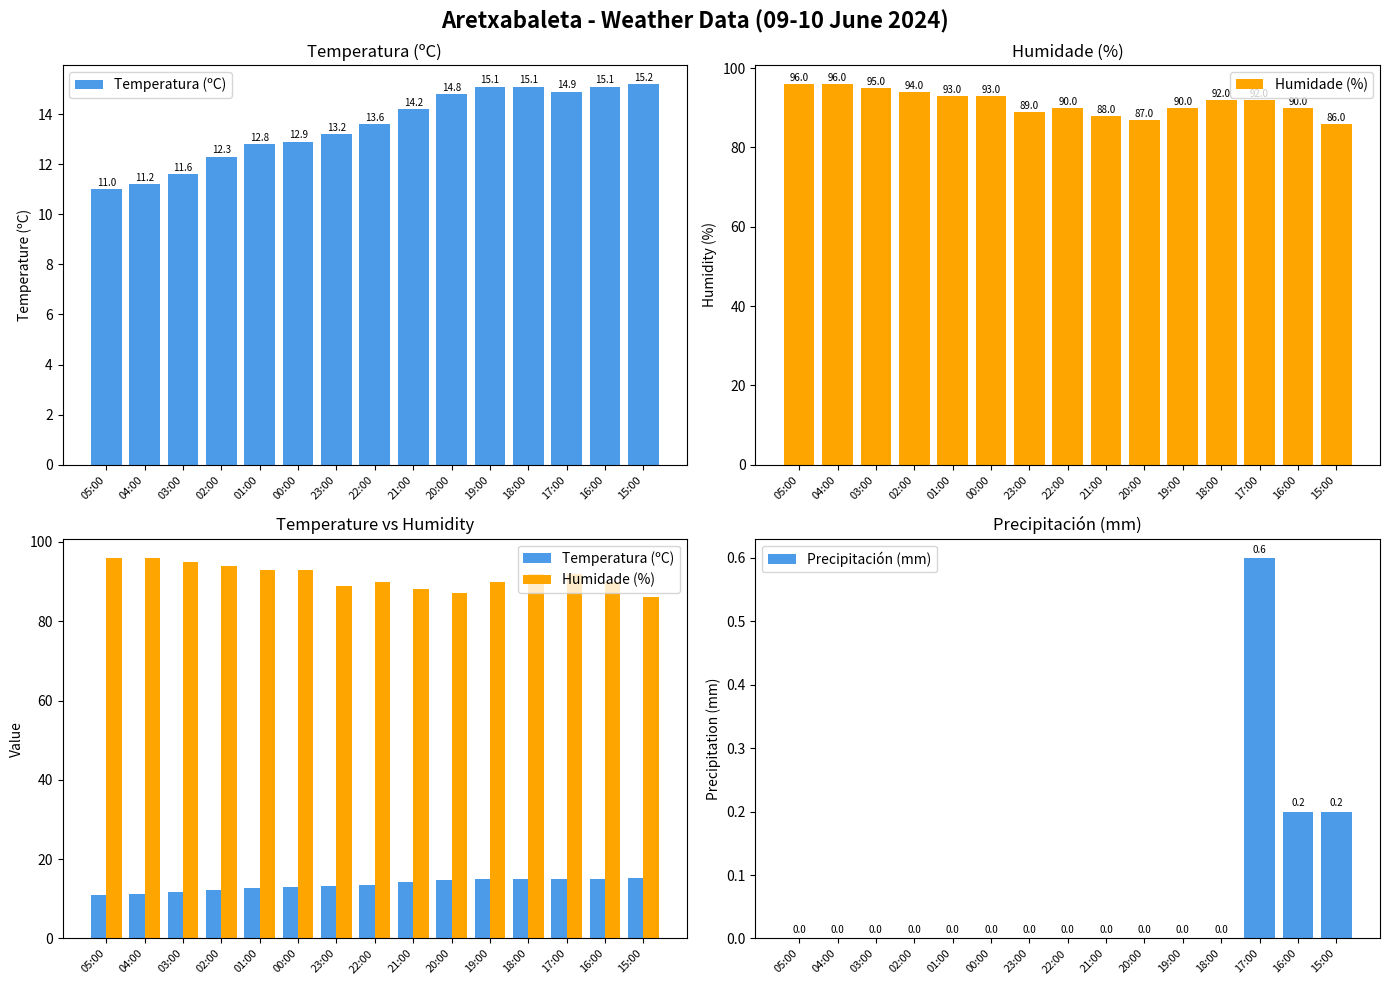

What is the difference between the Temperatura (ºC) values at 21:00 and 18:00?

0.9